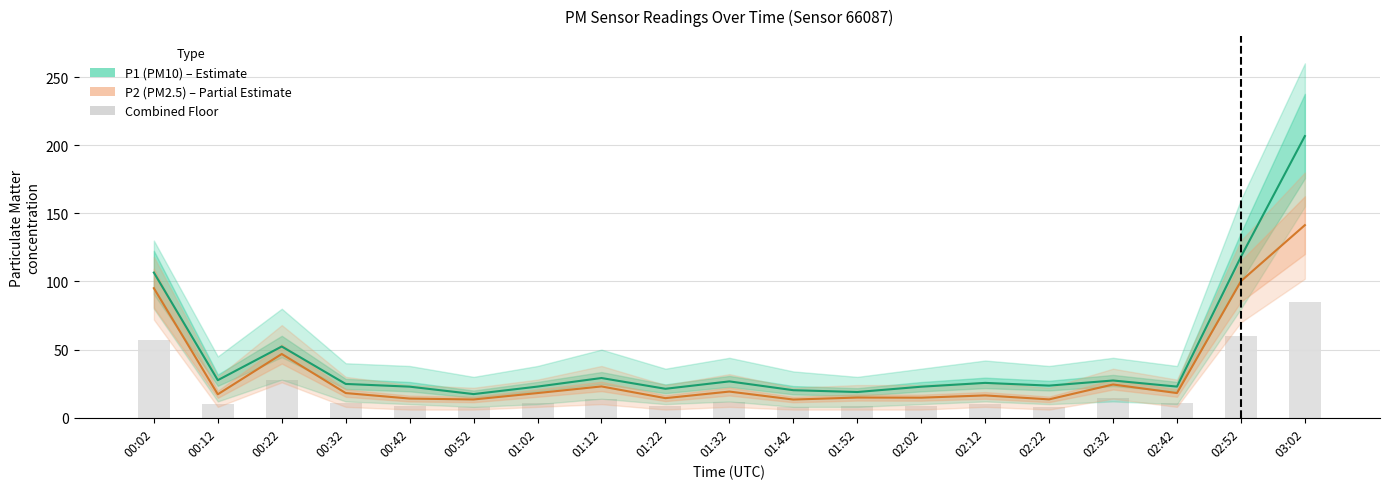

What is the value of the P2 (PM2.5) bar at the 6th from the left?

13.4